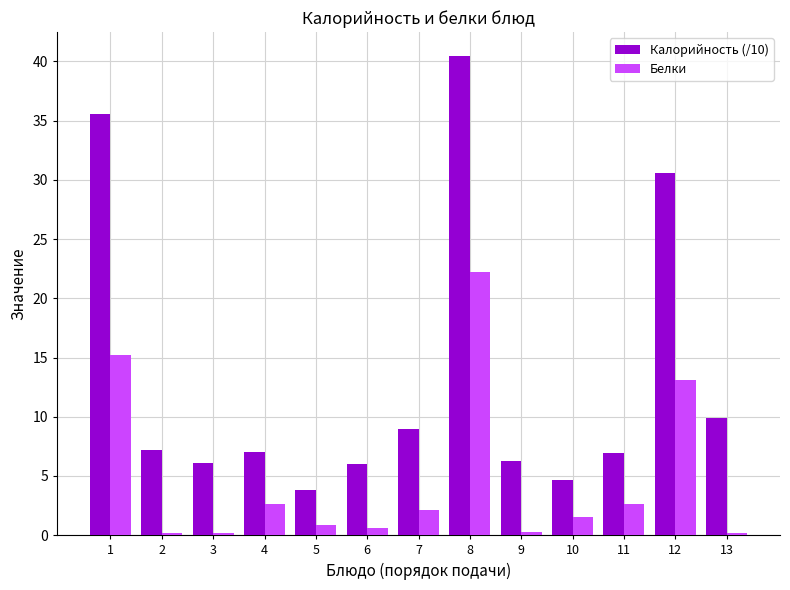

What is the spread (max minus min) of values at 1?

20.4